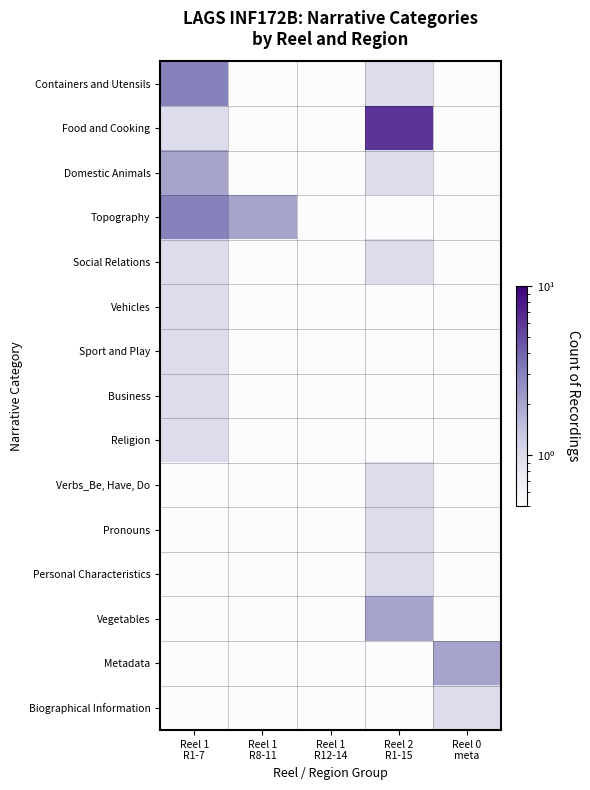

Rank the series at Reel 1 R8-11 from highest to lowest value.

Topography, Containers and Utensils, Food and Cooking, Domestic Animals, Social Relations, Vehicles, Sport and Play, Business, Religion, Verbs_Be, Have, Do, Pronouns, Personal Characteristics, Vegetables, Metadata, Biographical Information